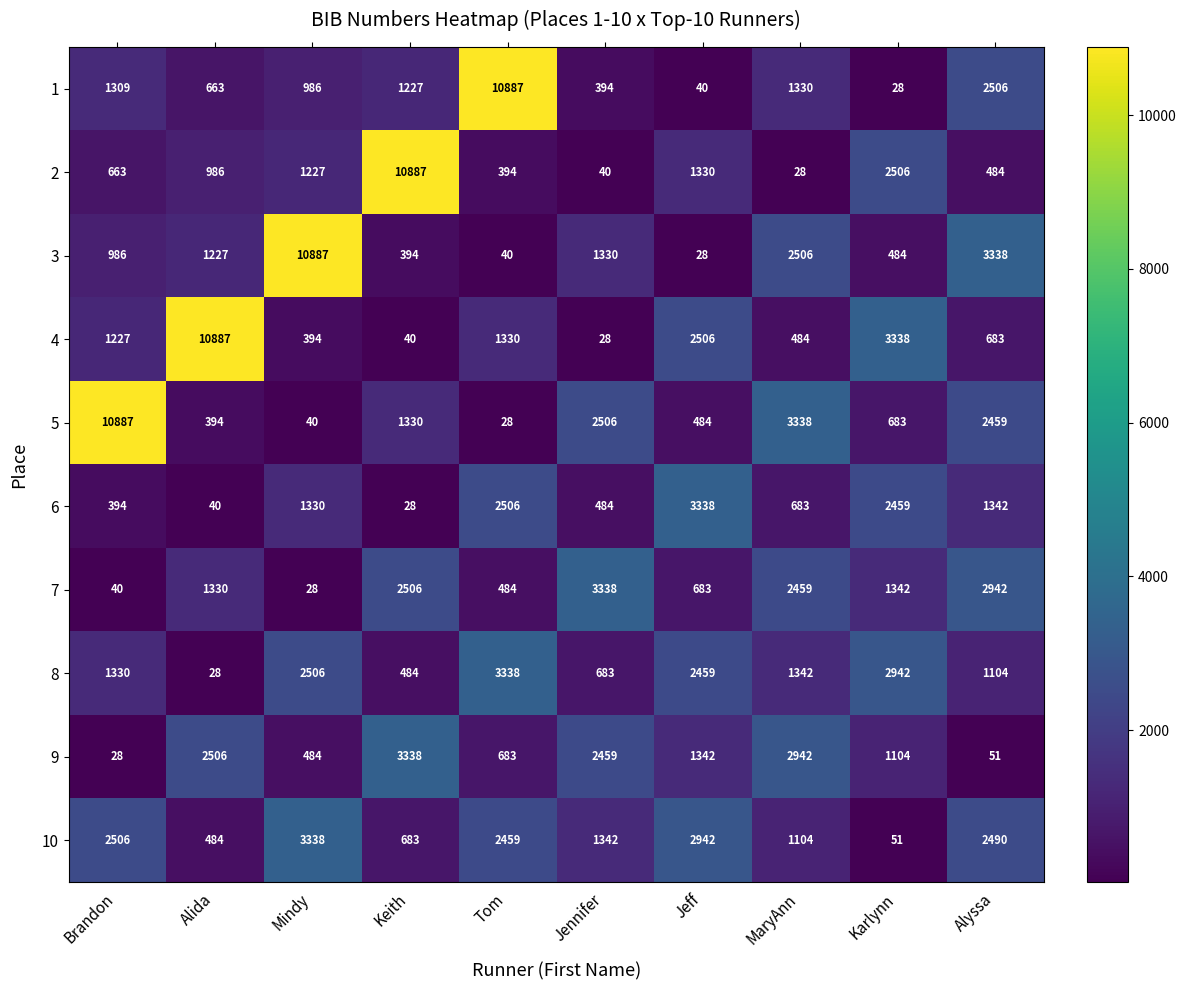

Is the value of 1 at Karlynn greater than the value of 6 at Jeff?

No